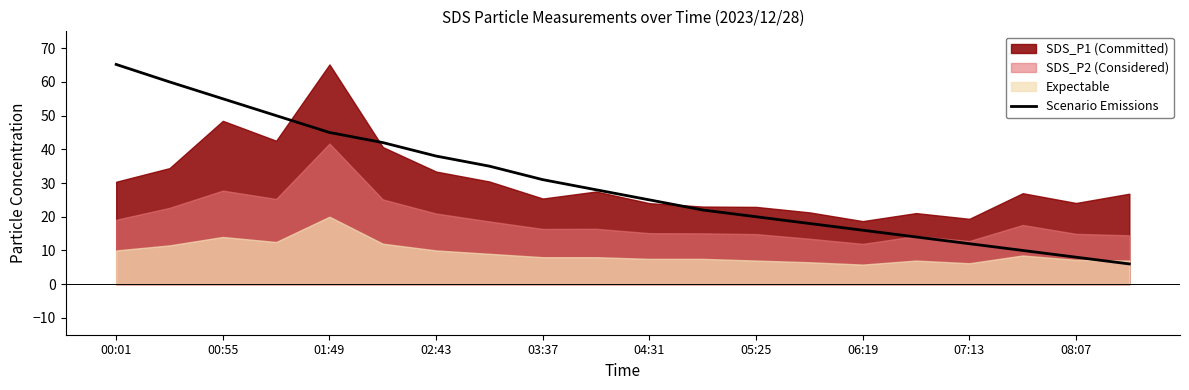

Is it true that Scenario Emissions equals 55.0 at 00:55?

True